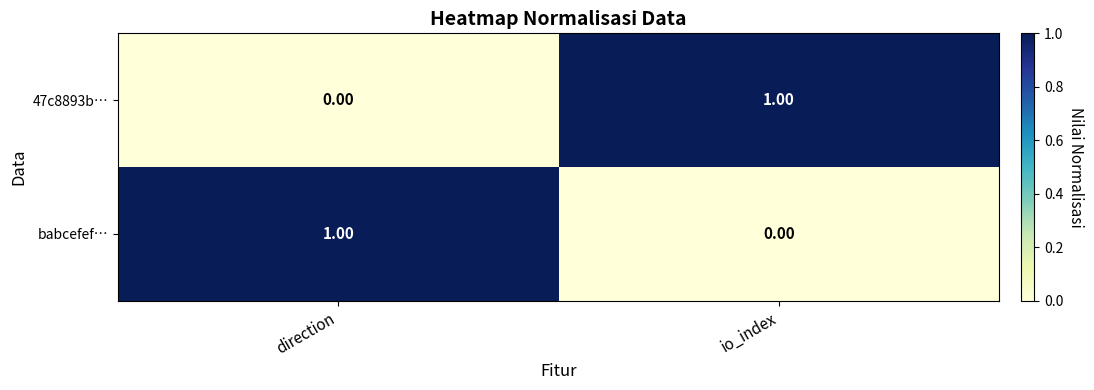

At which label does 47c8893b… reach its minimum?

direction